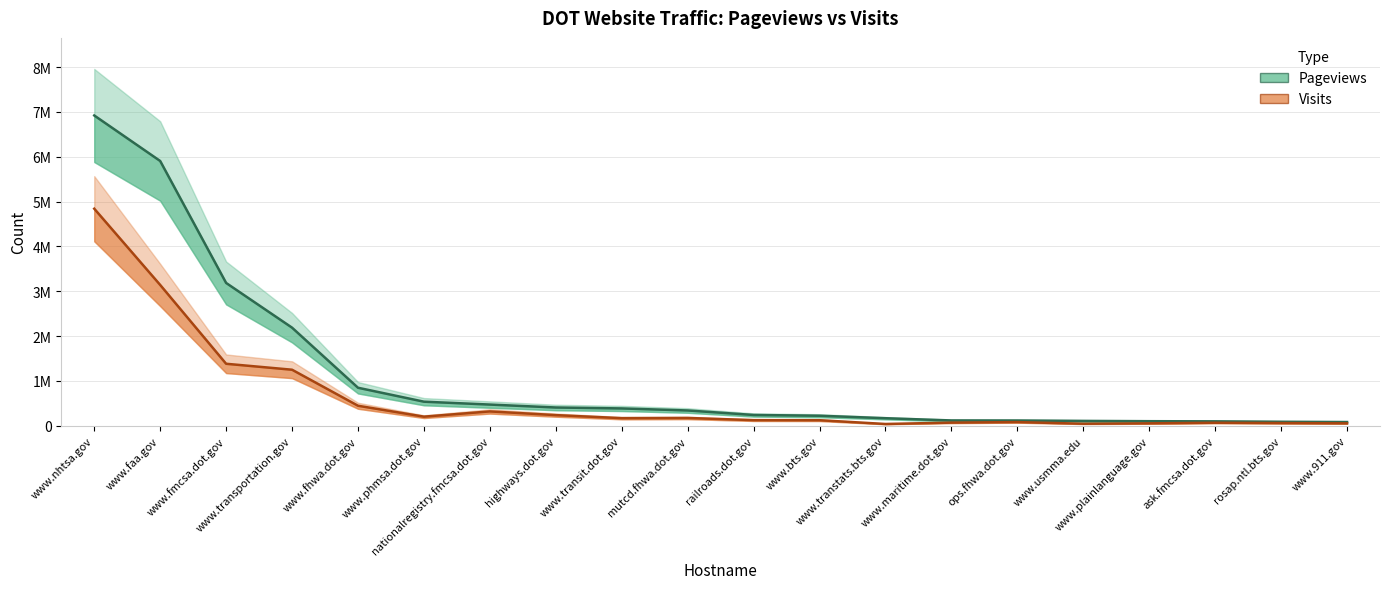

What is the label of the 7th point from the right?

www.maritime.dot.gov